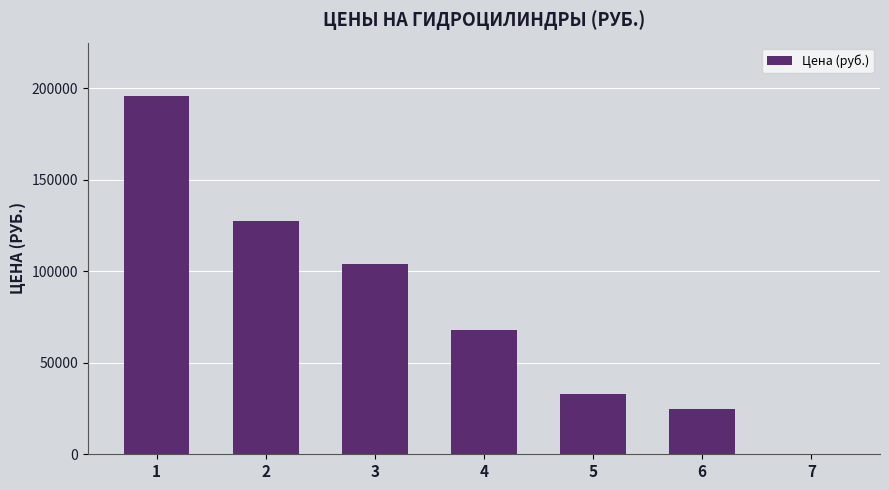

Approximately how many times larger is the value at 1 compared to 2?

1.5